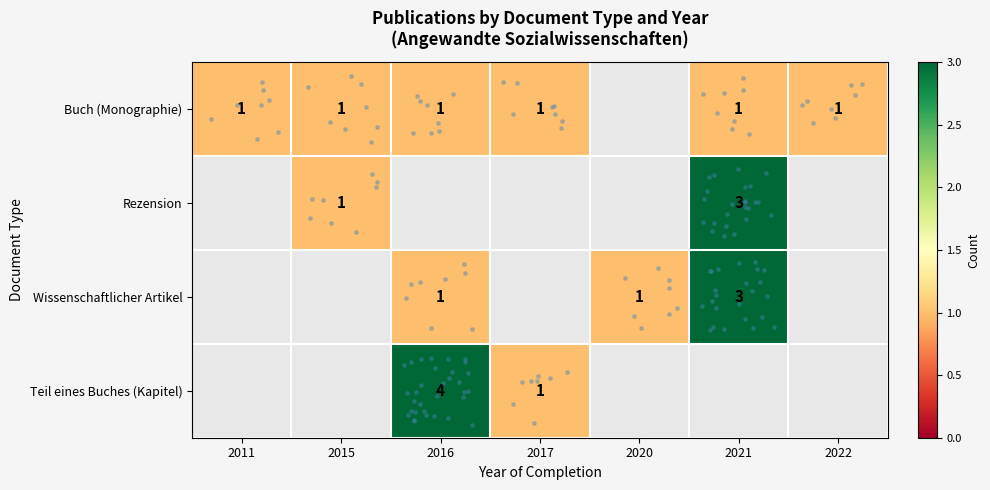

At which label is Buch (Monographie) closest to 1?

2011